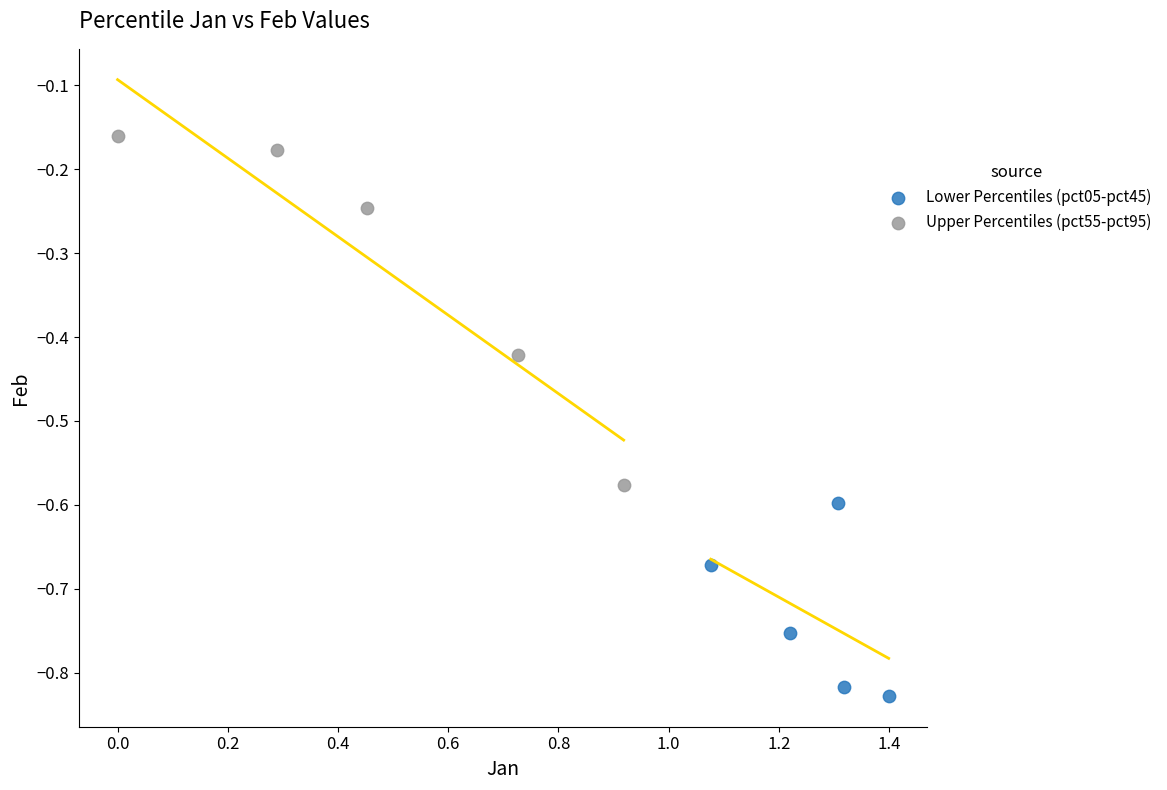

Which series reaches the maximum Y coordinate?

Upper Percentiles (pct55-pct95)